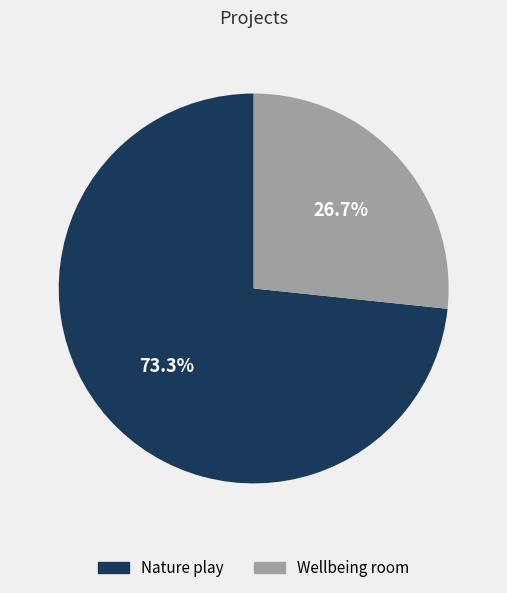

To the nearest percent, what percentage of the pie is Nature play?

73%